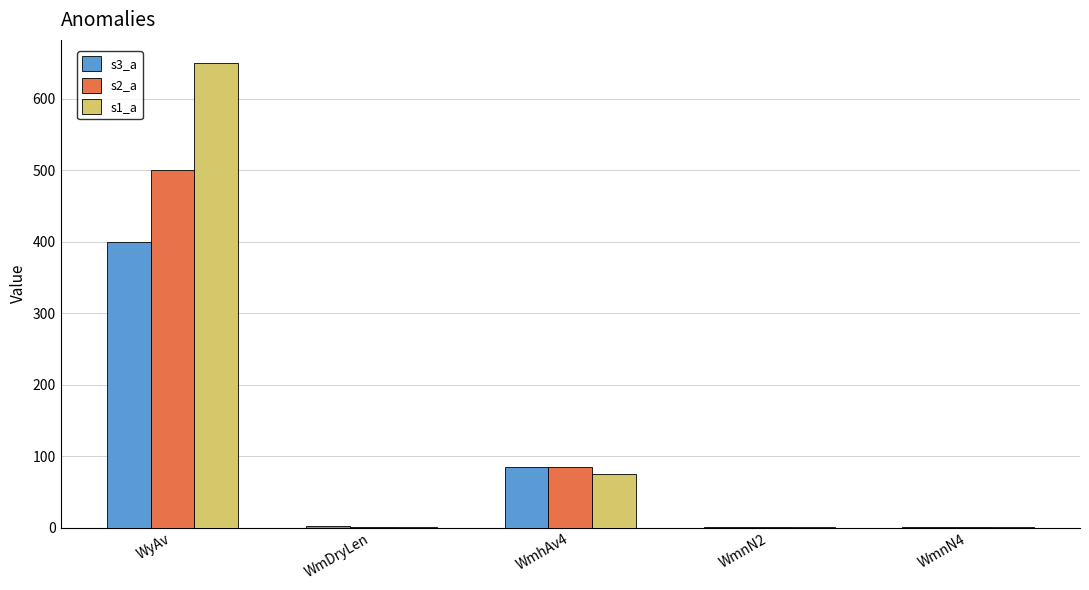

At which category is the sum across all series the highest?

WyAv